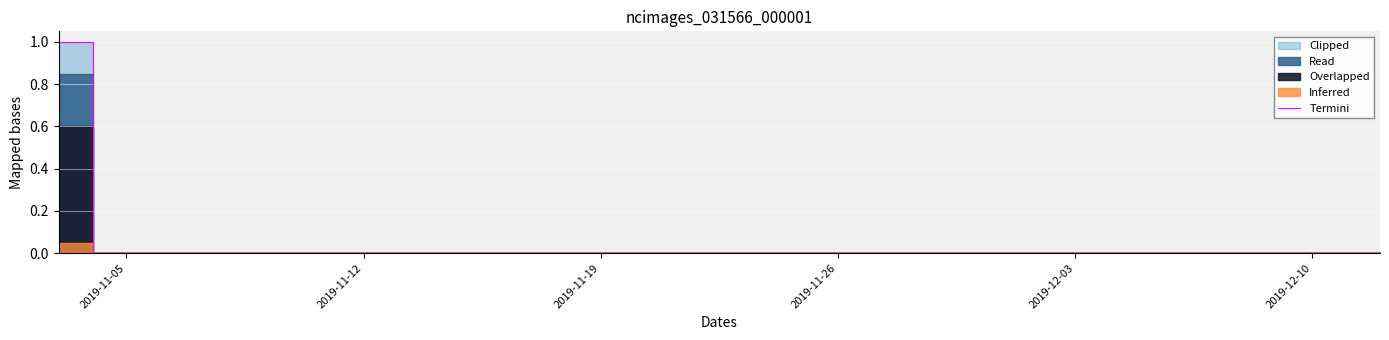

The chart shows a value of 0 at 2019-11-12. True or false?

True